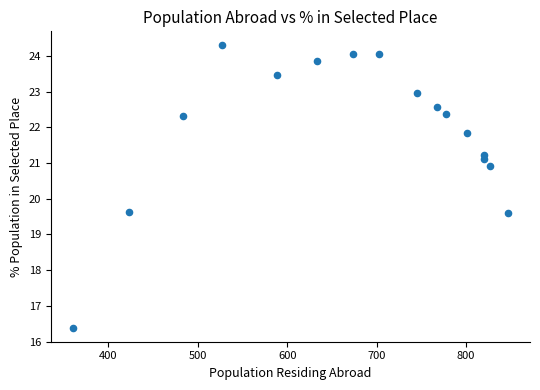

What is the range of X values (max minus min)?

487.0